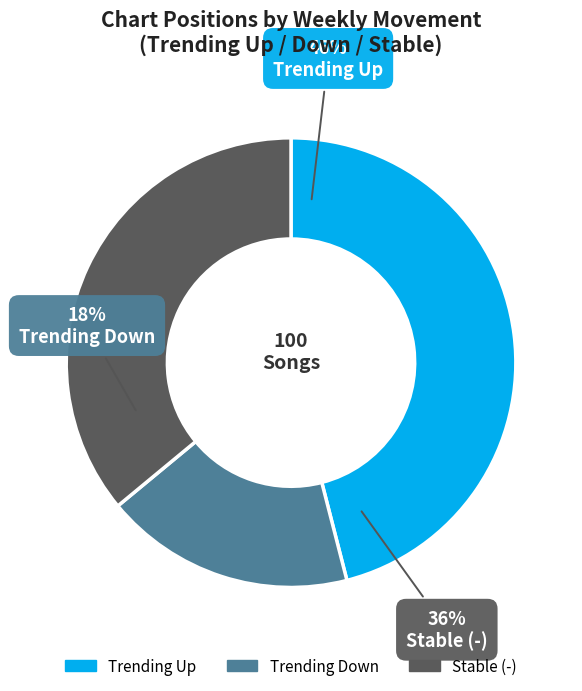

To the nearest percent, what is the average slice percentage?

33%